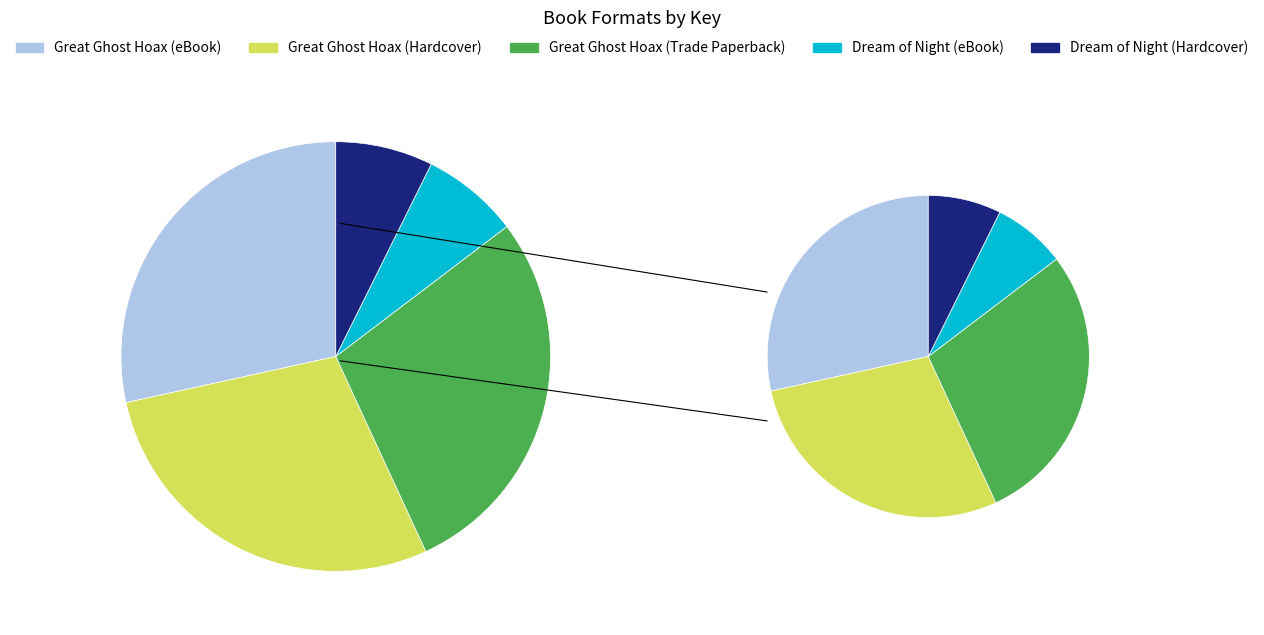

True or false: Great Ghost Hoax (Trade Paperback) accounts for 37% of the total.

False